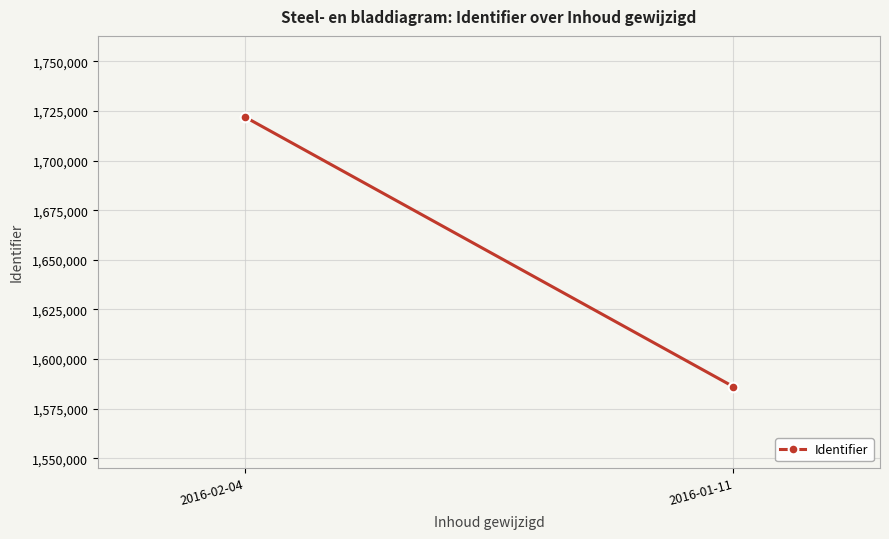

Which has a higher value, 2016-01-11 or 2016-02-04?

2016-02-04